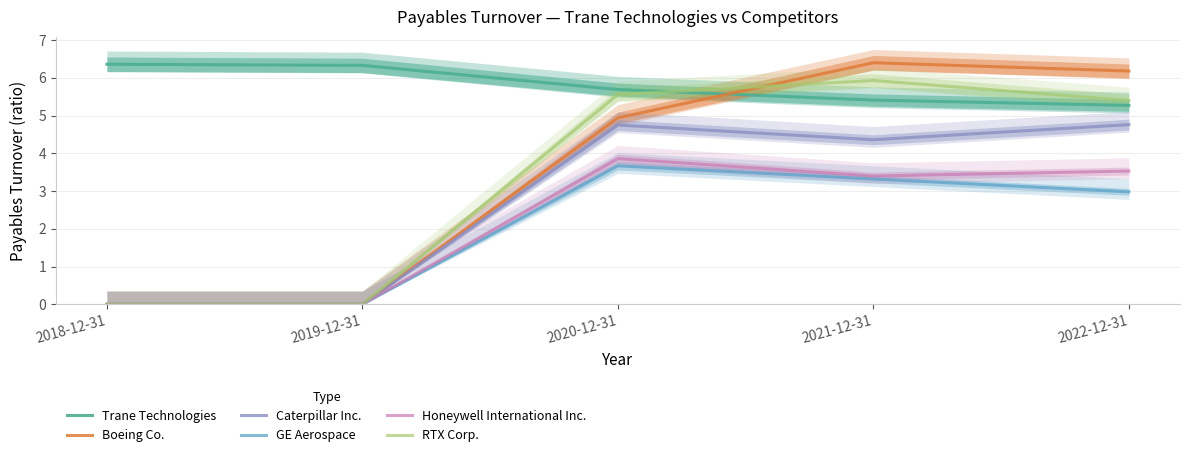

Rank the categories by GE Aerospace value from highest to lowest.

2020-12-31, 2021-12-31, 2022-12-31, 2018-12-31, 2019-12-31